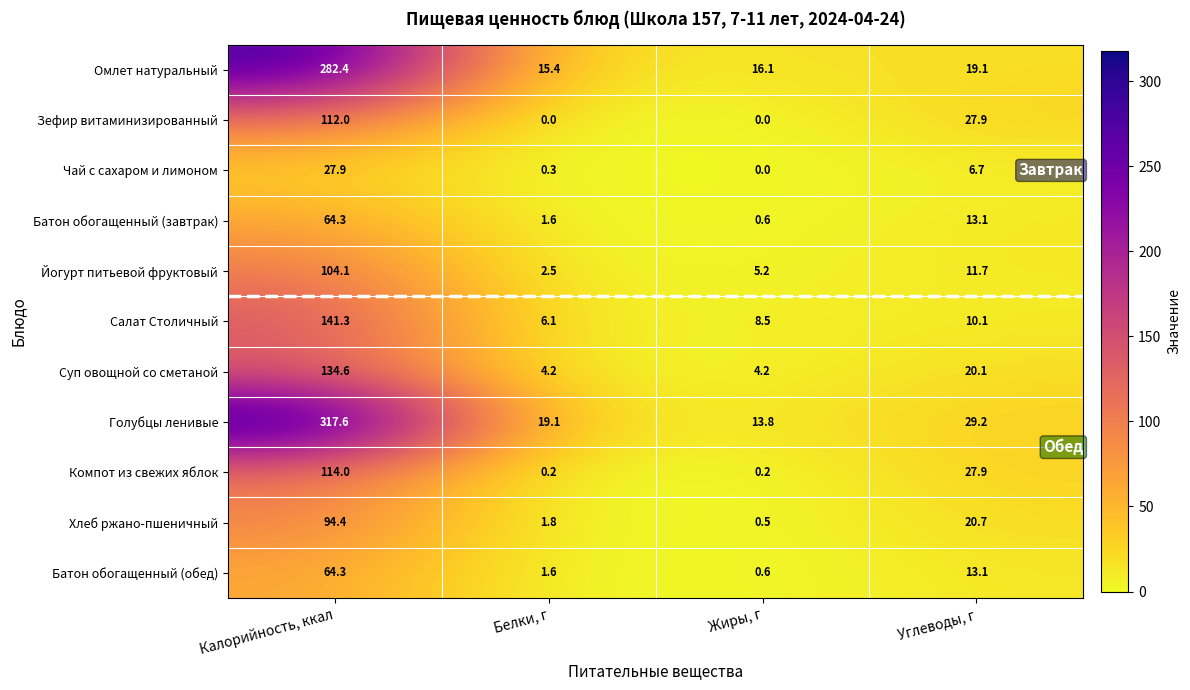

Is it true that Голубцы ленивые equals 19.6 at Жиры, г?

False